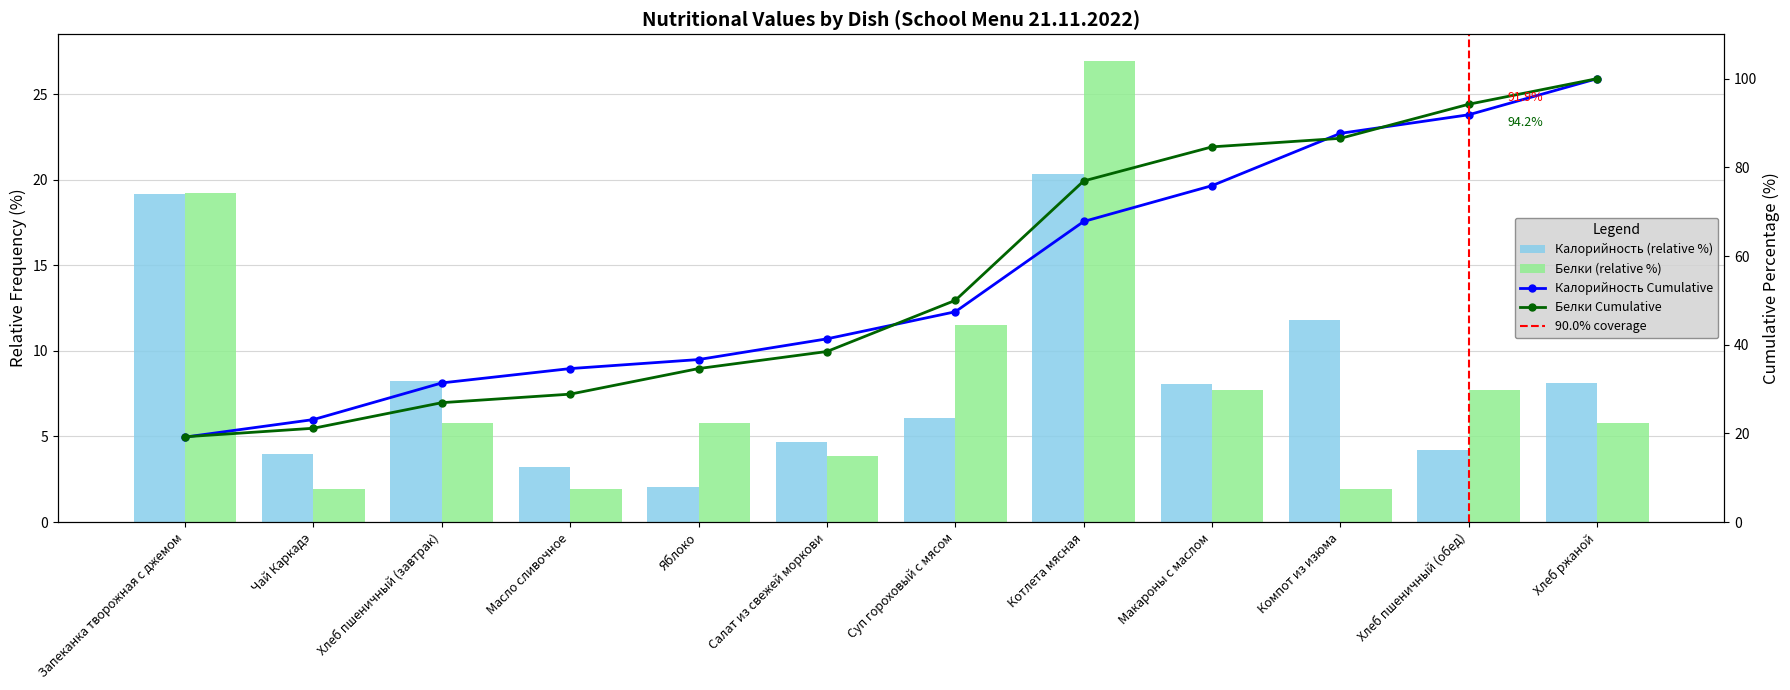

Between Чай Каркадэ and Салат из свежей моркови, which series saw the biggest shift?

Белки